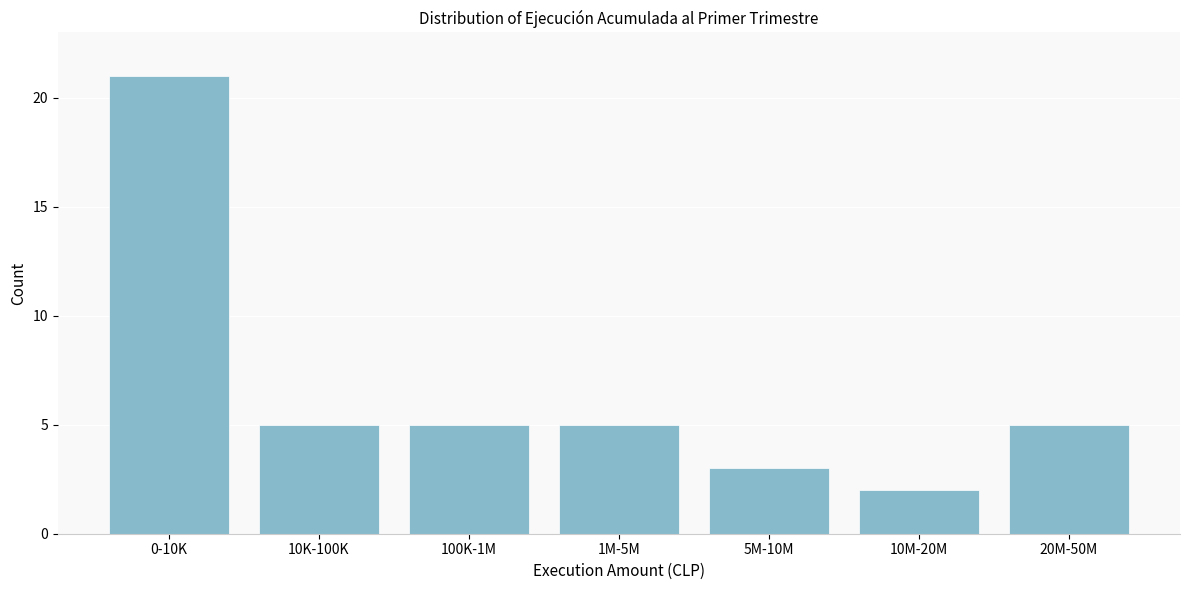

Reading right to left, what are all the values shown in this chart?

20M-50M=5	10M-20M=2	5M-10M=3	1M-5M=5	100K-1M=5	10K-100K=5	0-10K=21